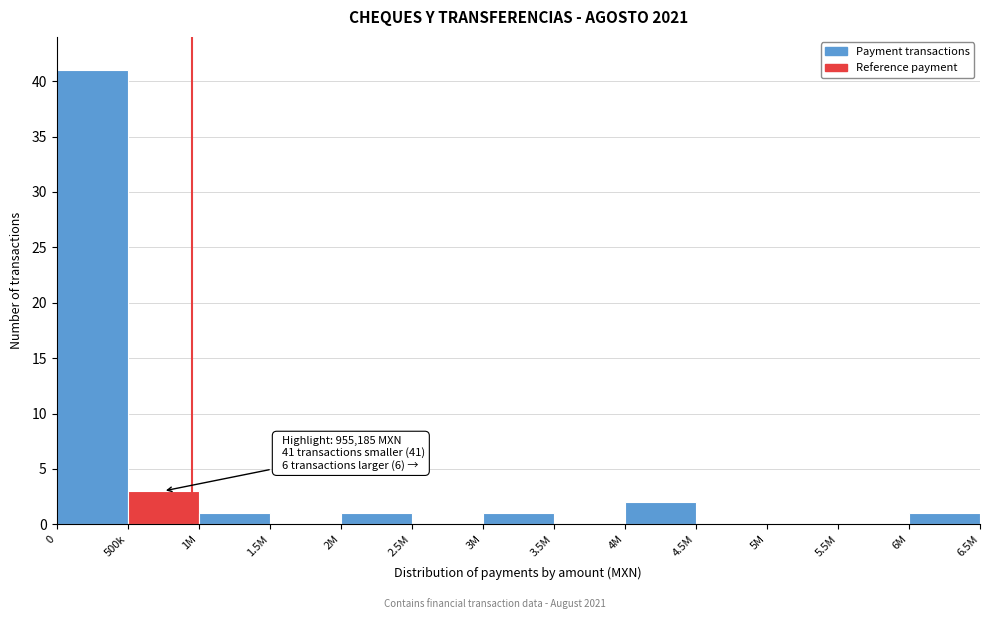

Reading right to left, list all the values displayed in this chart.

6M=1	5.5M=0	5M=0	4.5M=0	4M=2	3.5M=0	3M=1	2.5M=0	2M=1	1.5M=0	1M=1	500k=3	0=41